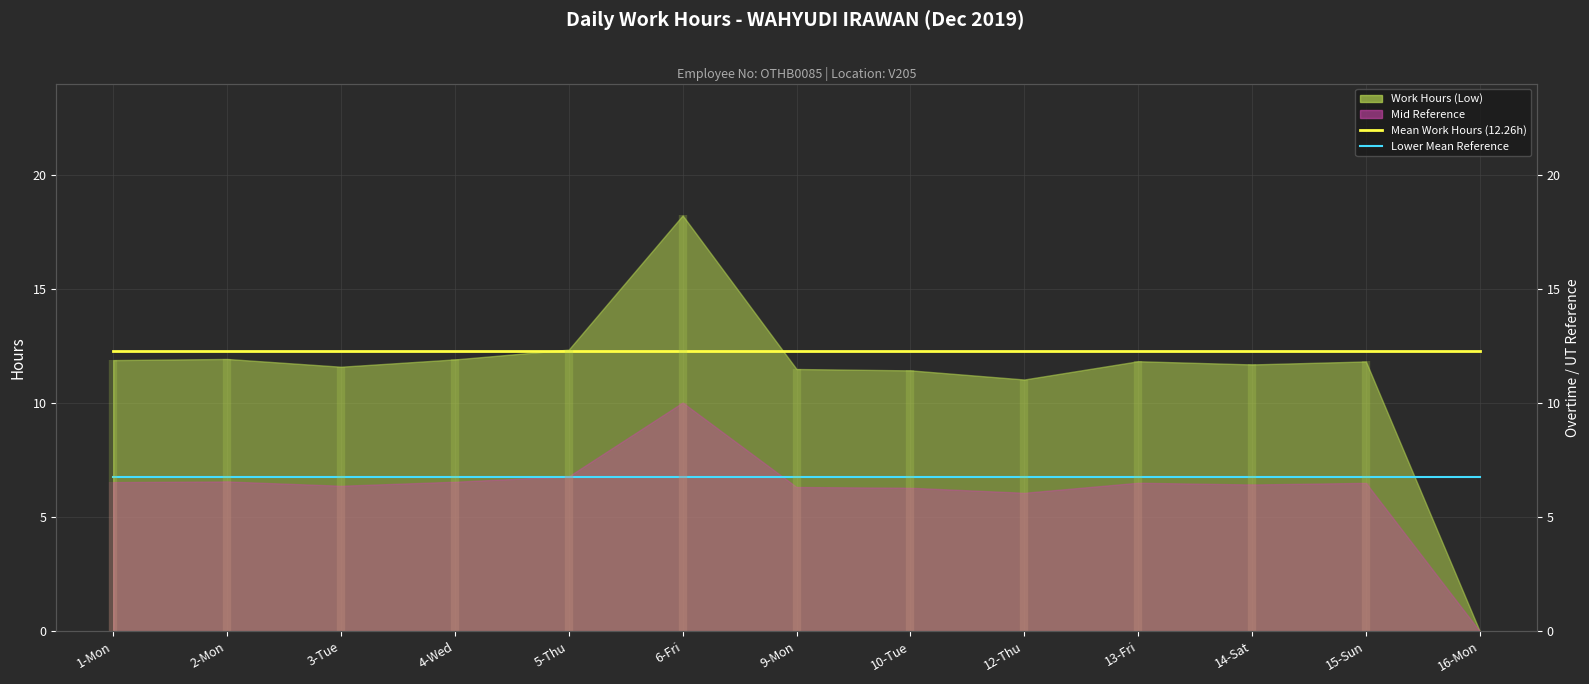

True or false: Mean Work Hours (12.26h) and Lower Mean Reference cross at least once.

False